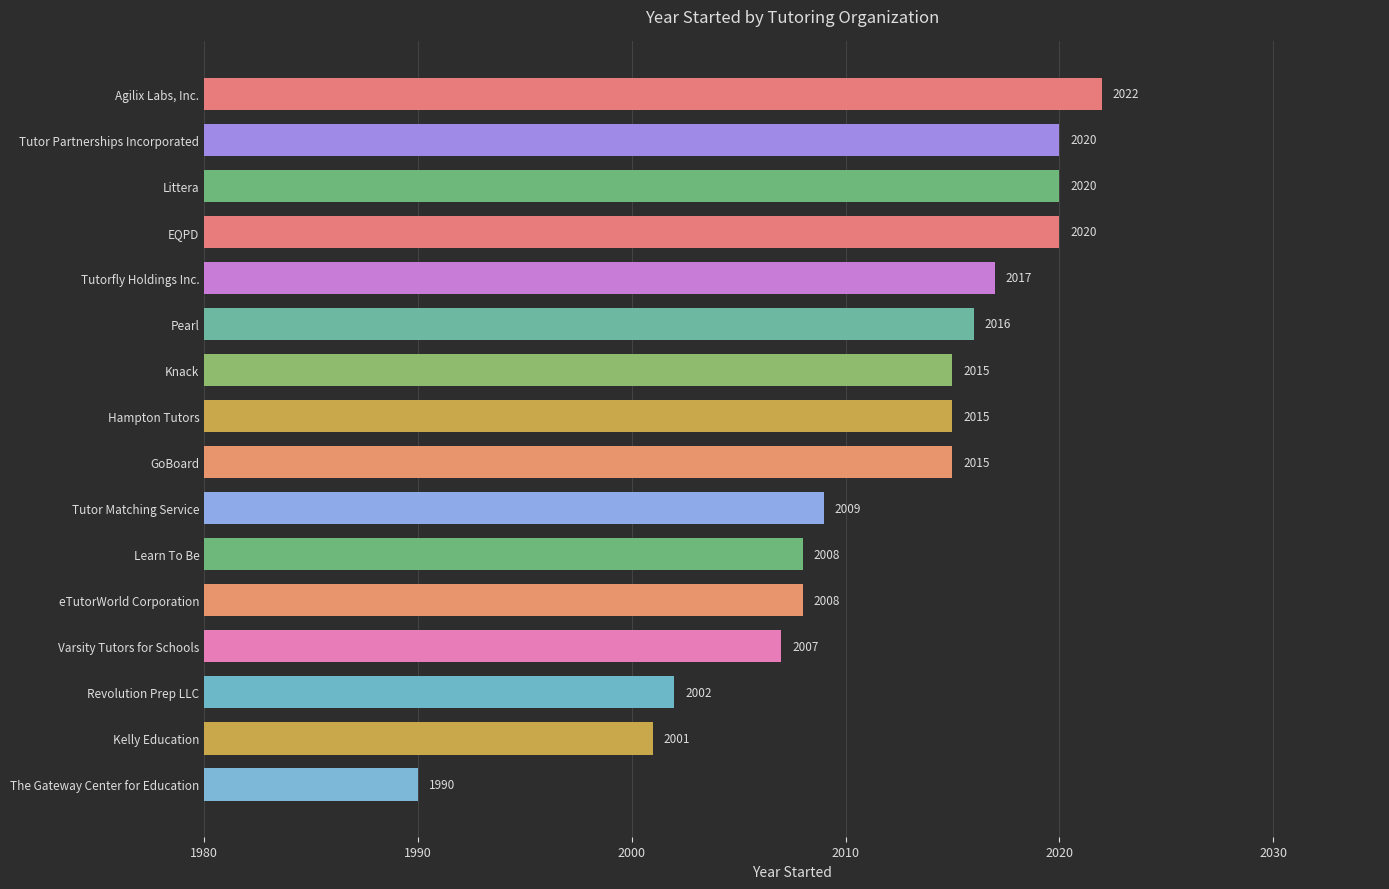

Which category has the lowest value across all series?

The Gateway Center for Education